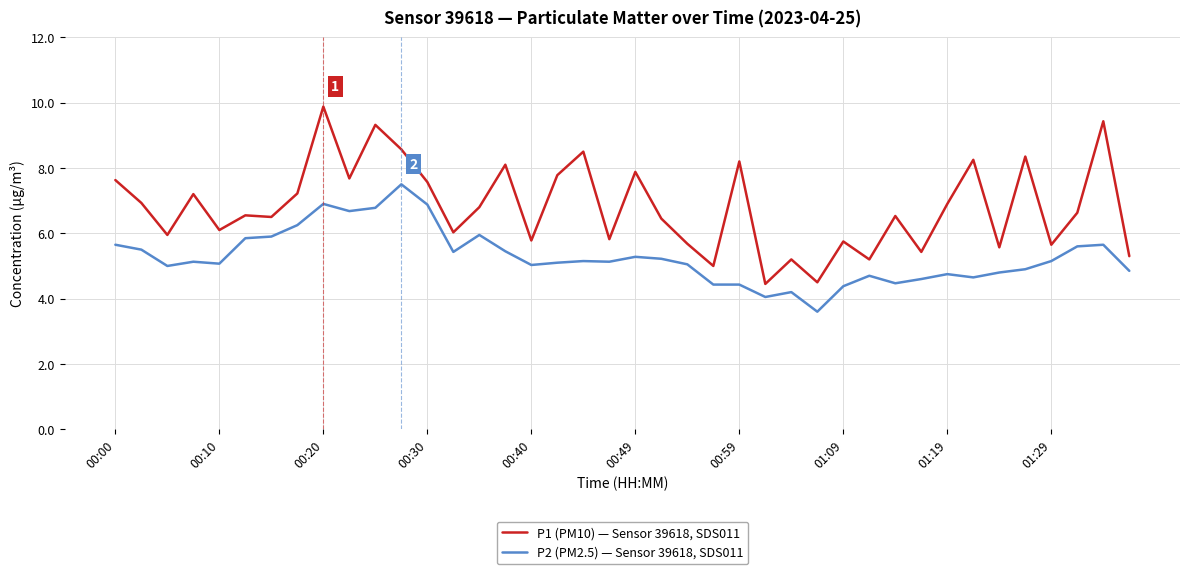

What is the minimum value for P2 (PM2.5) — Sensor 39618, SDS011?

3.6